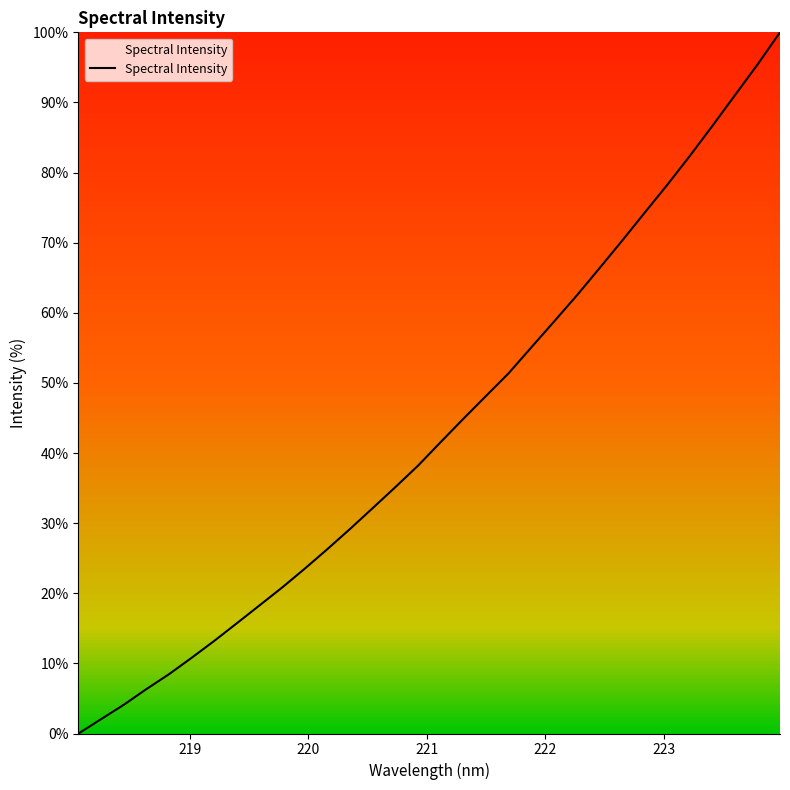

Count the number of data series in this chart.

1